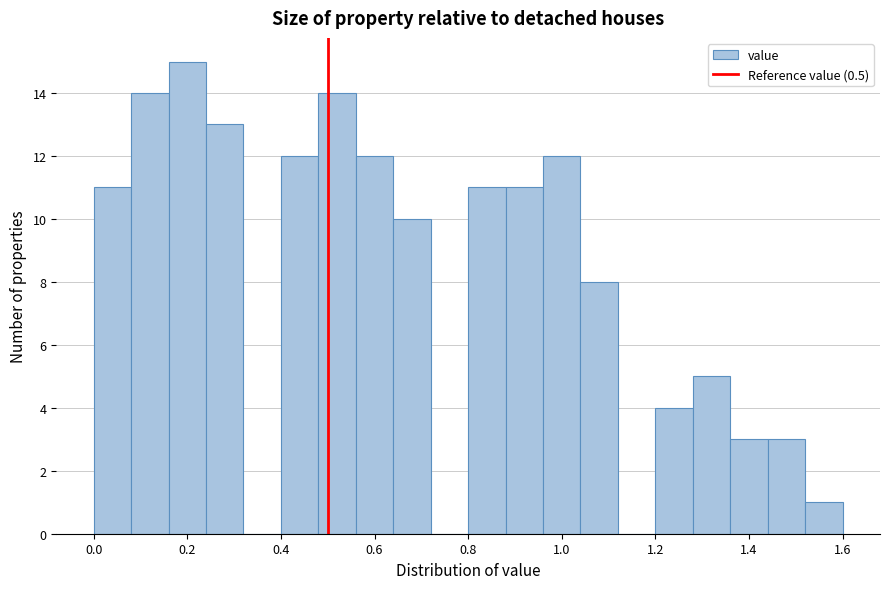

How tall is the bar that spans 0.80 to 0.88 on the x-axis? The values are not printed on the chart, so give them approximately, as read against the axis.

11